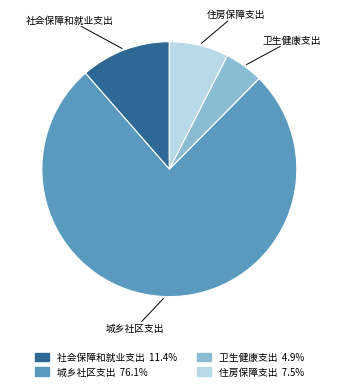

What is the ratio of the value at 住房保障支出 to the value at 卫生健康支出?

1.5